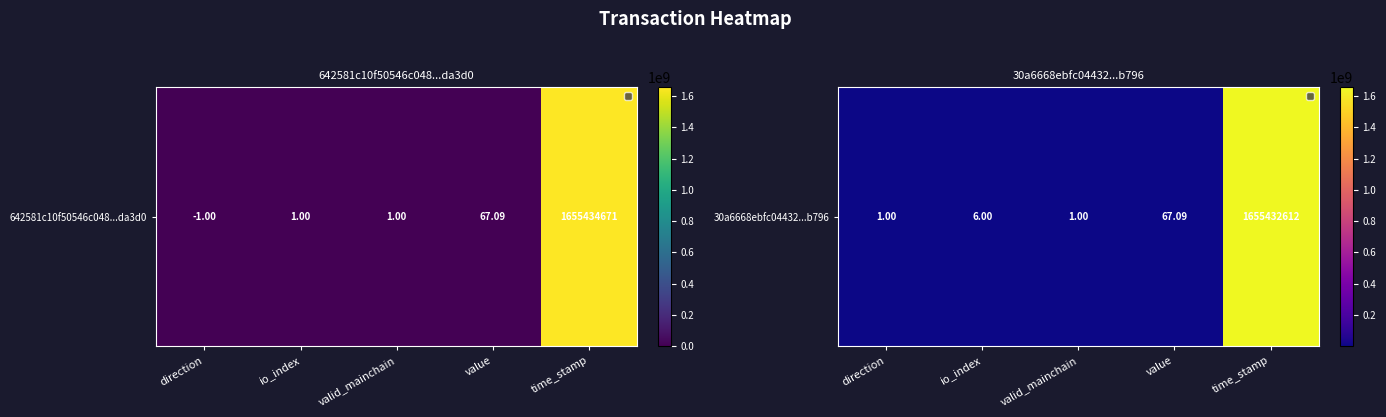

What is the sum of the values at value and direction?

68.1